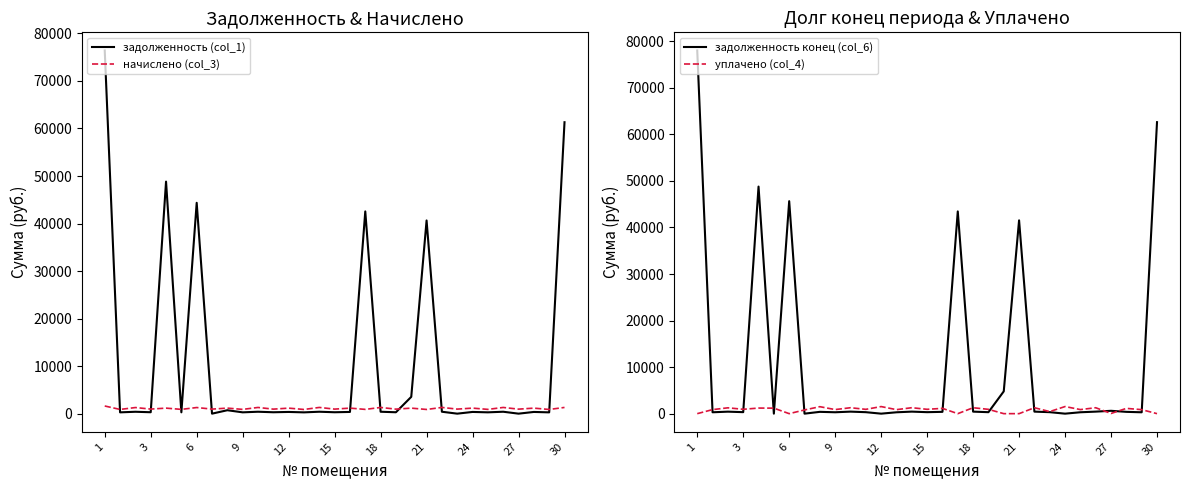

Is this an area chart (filled region under the line)?

No